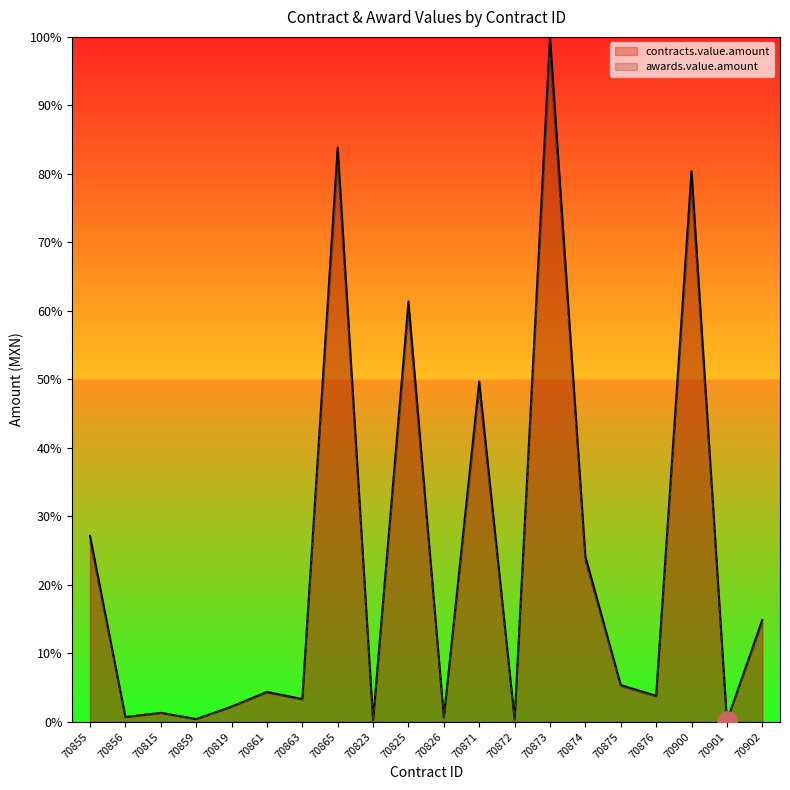

True or false: contracts.value.amount and awards.value.amount intersect in this chart.

False